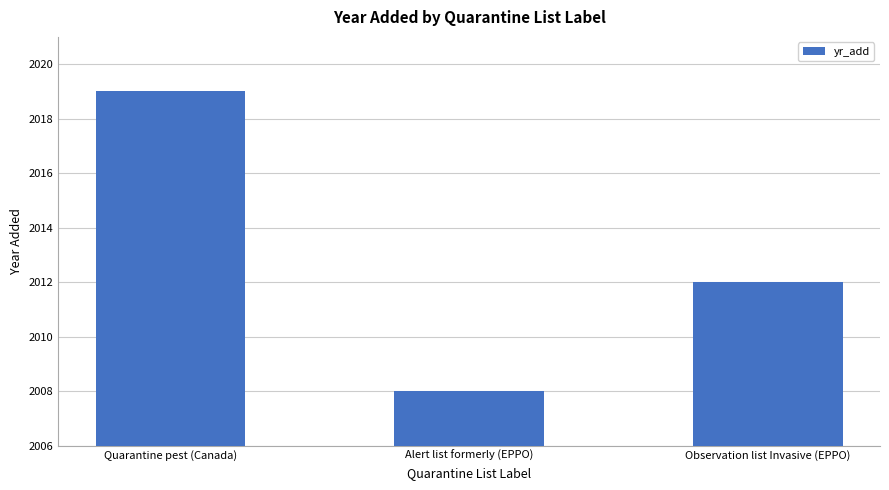

Is it true that the value at Observation list Invasive (EPPO) is 864?

False